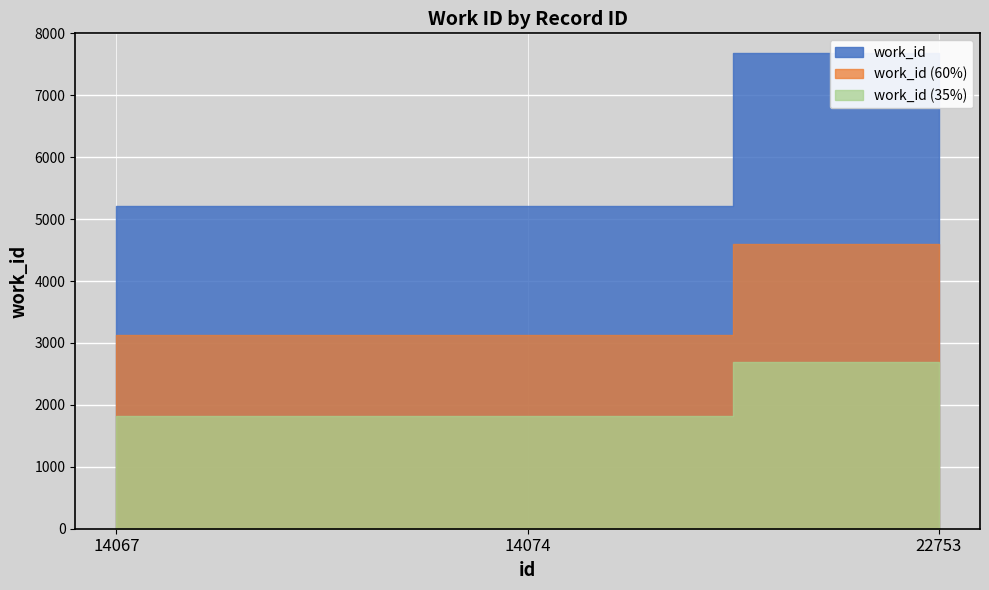

True or false: the data shows 2981 at 14074.

False